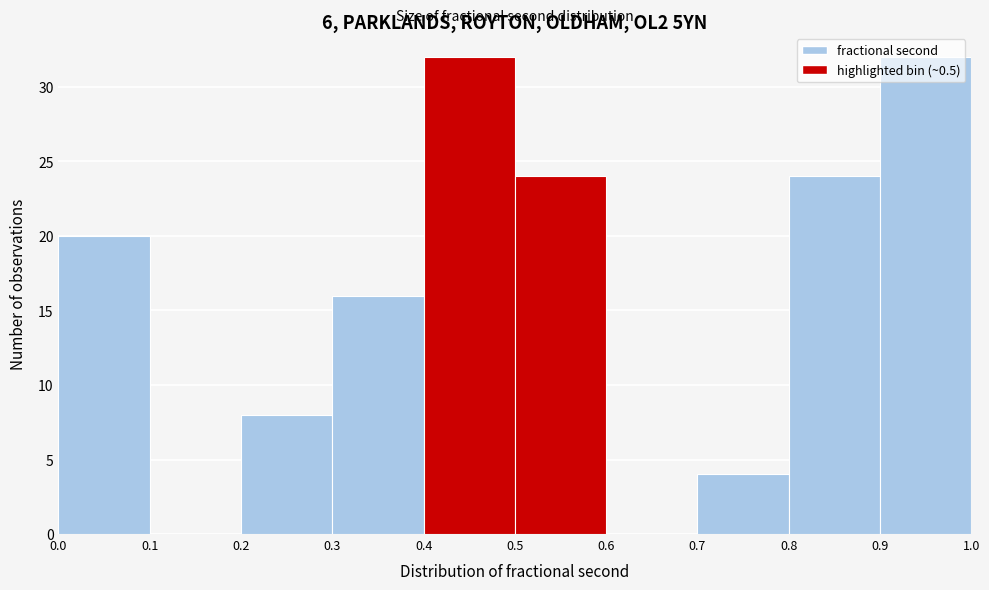

Reading left to right, list every bar in this chart as the range it spans on the x-axis followed by its height. The values are not printed on the chart, so give them approximately, as read against the axis.

0.0 to 0.1: 20
0.1 to 0.2: 0
0.2 to 0.3: 8
0.3 to 0.4: 16
0.4 to 0.5: 32
0.5 to 0.6: 24
0.6 to 0.7: 0
0.7 to 0.8: 4
0.8 to 0.9: 24
0.9 to 1.0: 32